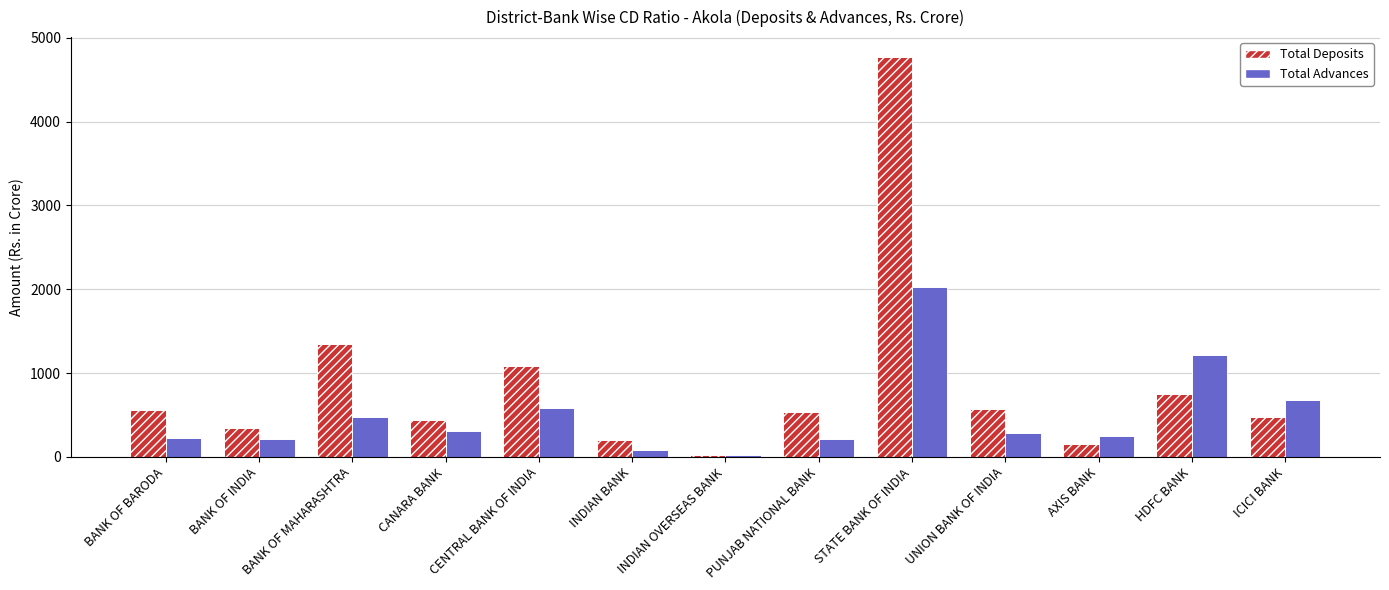

What is the sum of the Total Deposits values at BANK OF BARODA and HDFC BANK?

1300.1